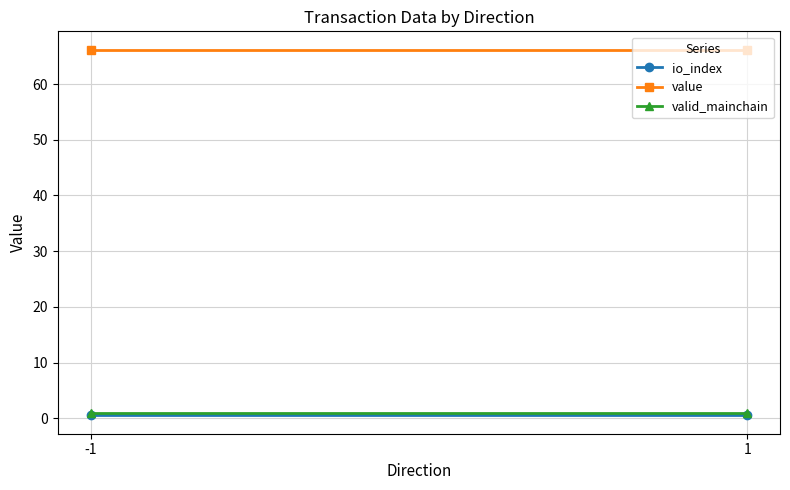

List the labels in order of value value, smallest first.

-1, 1